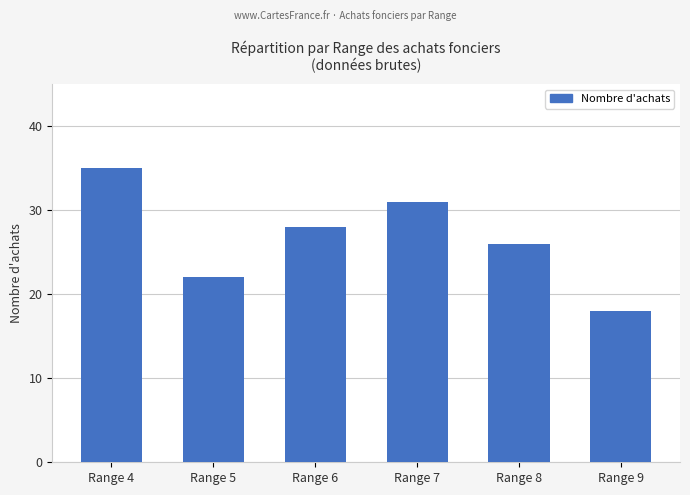

The value at Range 5 is 22. True or false?

True